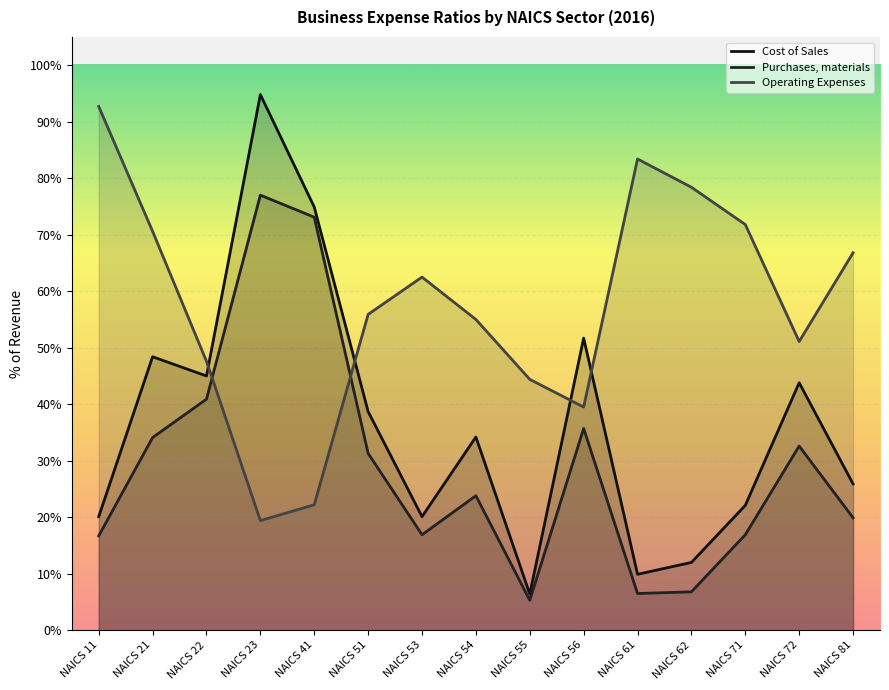

What is the value of the Operating Expenses point at the 9th from the left?

44.4